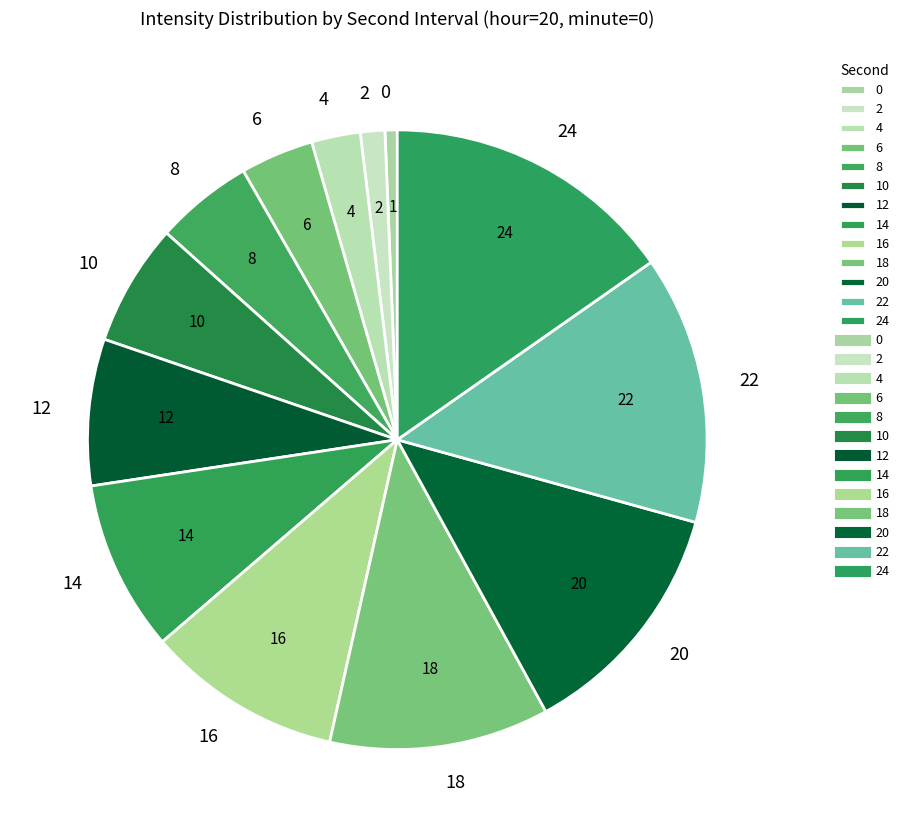

The 6 slice represents 12% of the pie. True or false?

False